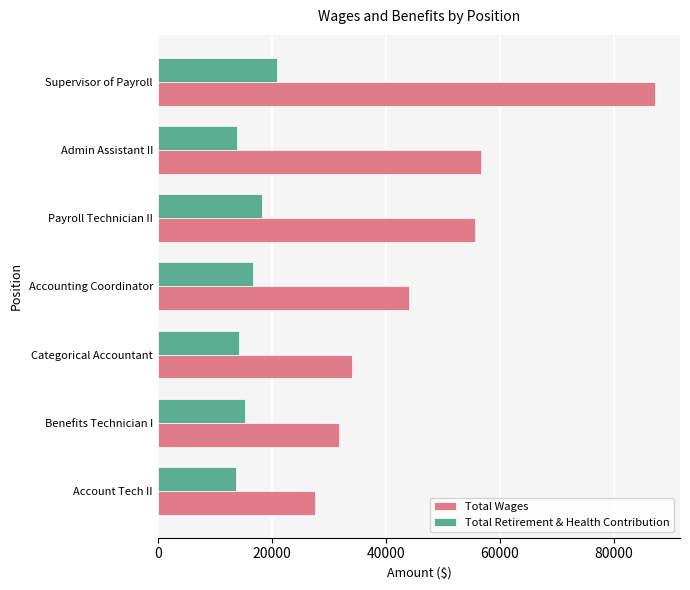

Between Account Tech II and Supervisor of Payroll, which series saw the biggest shift?

Total Wages